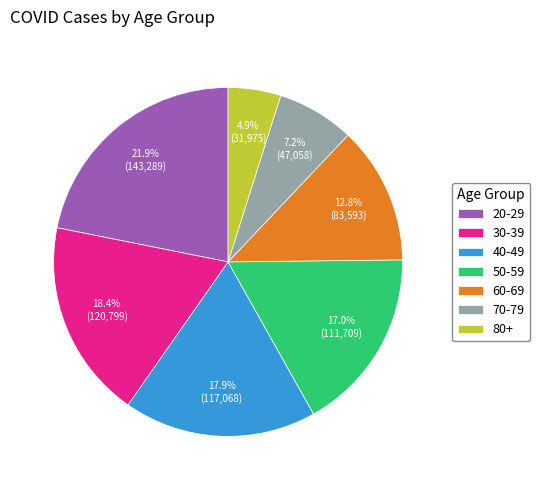

How many segments does this pie chart have?

7